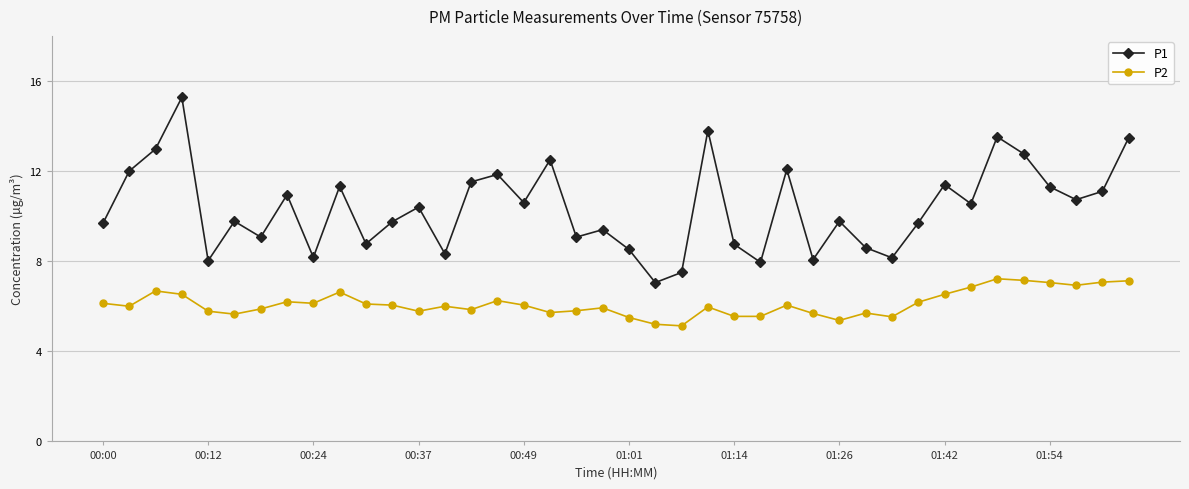

Which series has the widest spread of values?

P1